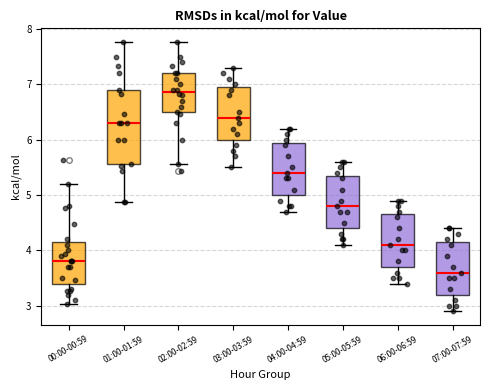

Reading left to right, transcribe this box plot: for each box, give where its median line is, the range the box spans, and where its two whiskers end, as read against the y-axis. The values are not printed on the chart, so give them approximately, as read against the axis.

00:00-00:59: median 3.8, box 3.4 to 4.2, whiskers 3.0 to 5.2
01:00-01:59: median 6.3, box 5.6 to 6.9, whiskers 4.9 to 7.8
02:00-02:59: median 6.9, box 6.5 to 7.2, whiskers 5.6 to 7.8
03:00-03:59: median 6.4, box 6.0 to 7.0, whiskers 5.5 to 7.3
04:00-04:59: median 5.4, box 5.0 to 6.0, whiskers 4.7 to 6.2
05:00-05:59: median 4.8, box 4.4 to 5.4, whiskers 4.1 to 5.6
06:00-06:59: median 4.1, box 3.7 to 4.7, whiskers 3.4 to 4.9
07:00-07:59: median 3.6, box 3.2 to 4.2, whiskers 2.9 to 4.4